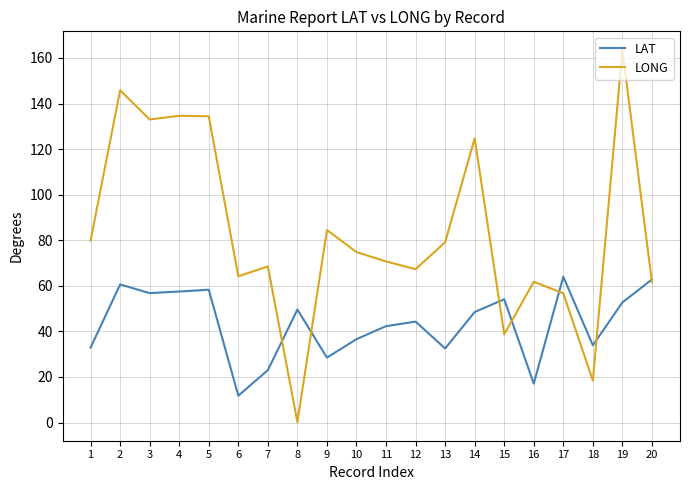

Between 6 and 14, which series saw the biggest shift?

LONG